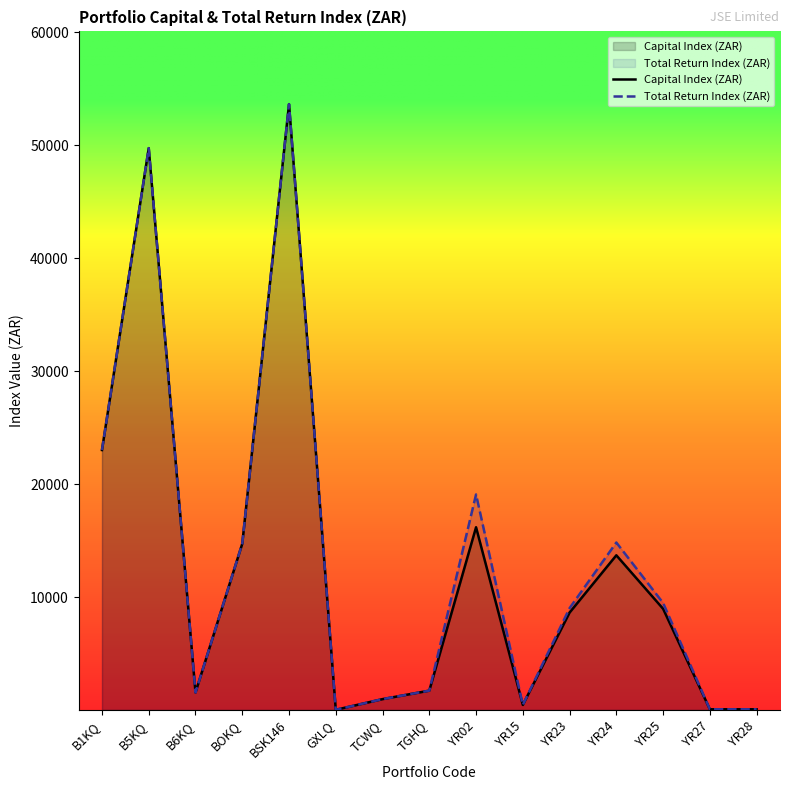

Which series has the largest range (max minus min)?

Capital Index (ZAR)